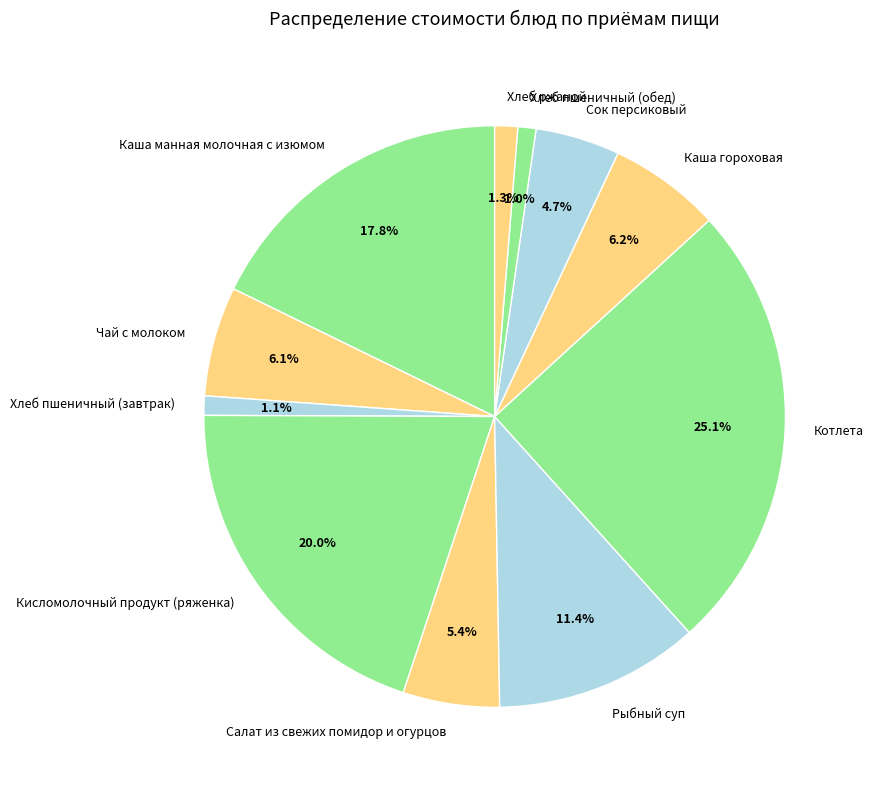

Which slice is the largest?

Котлета